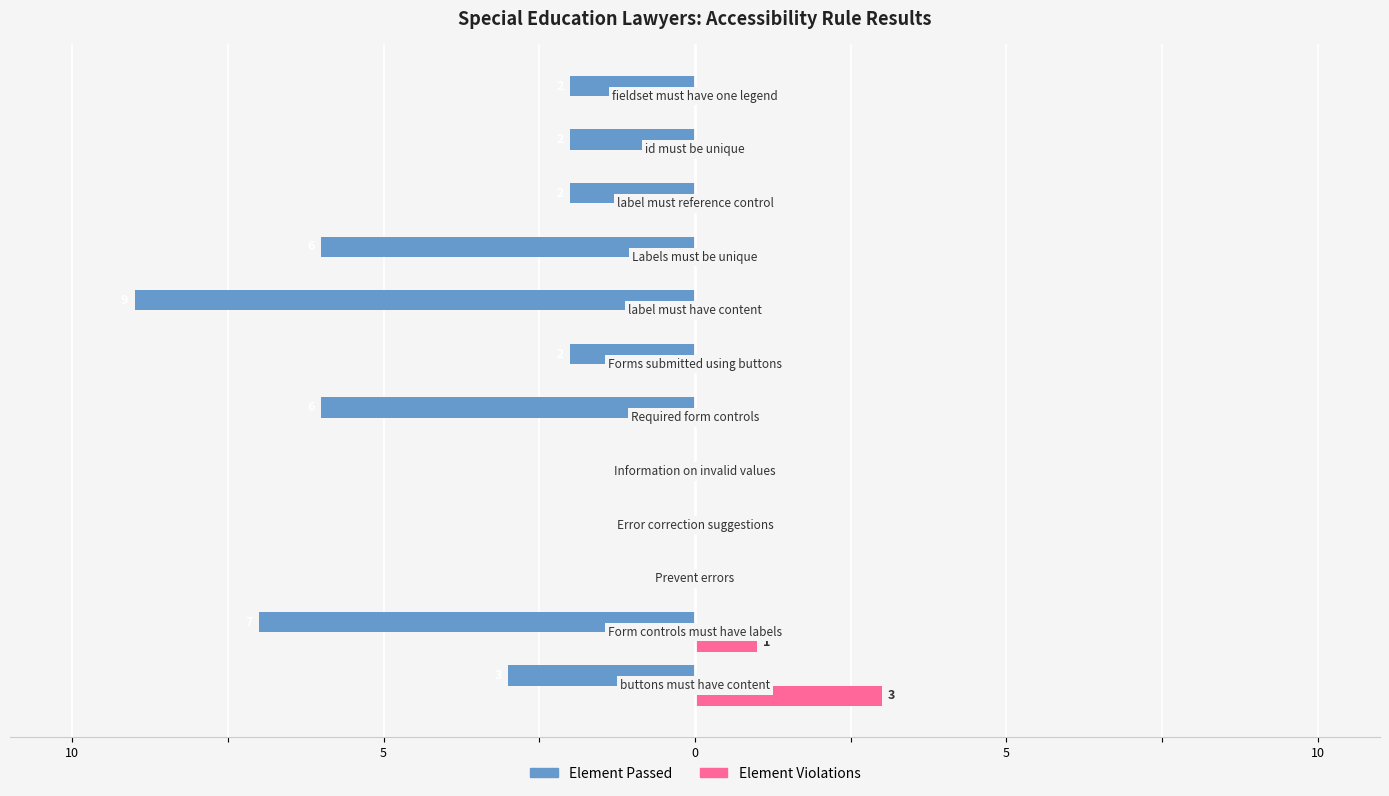

How many bars are there in total?

24